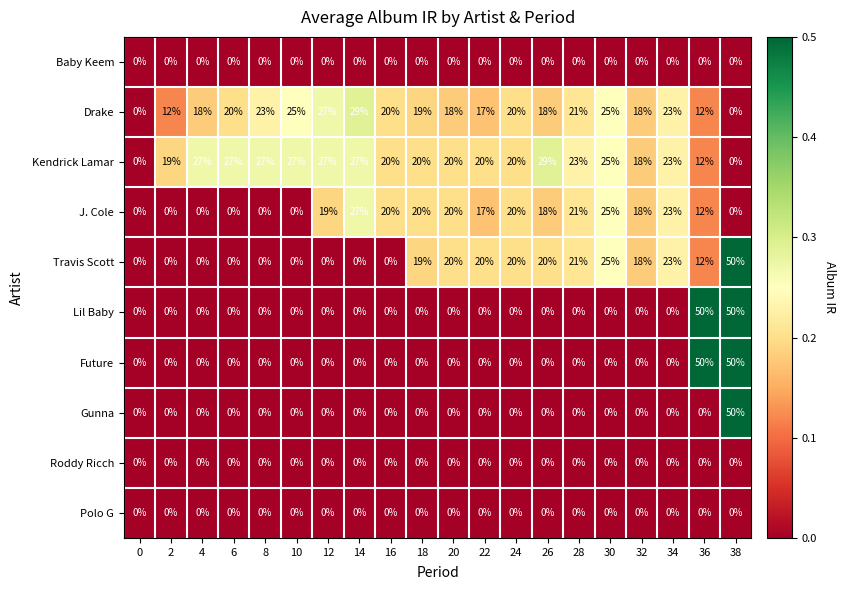

The Gunna series shows 0 at 18. True or false?

True